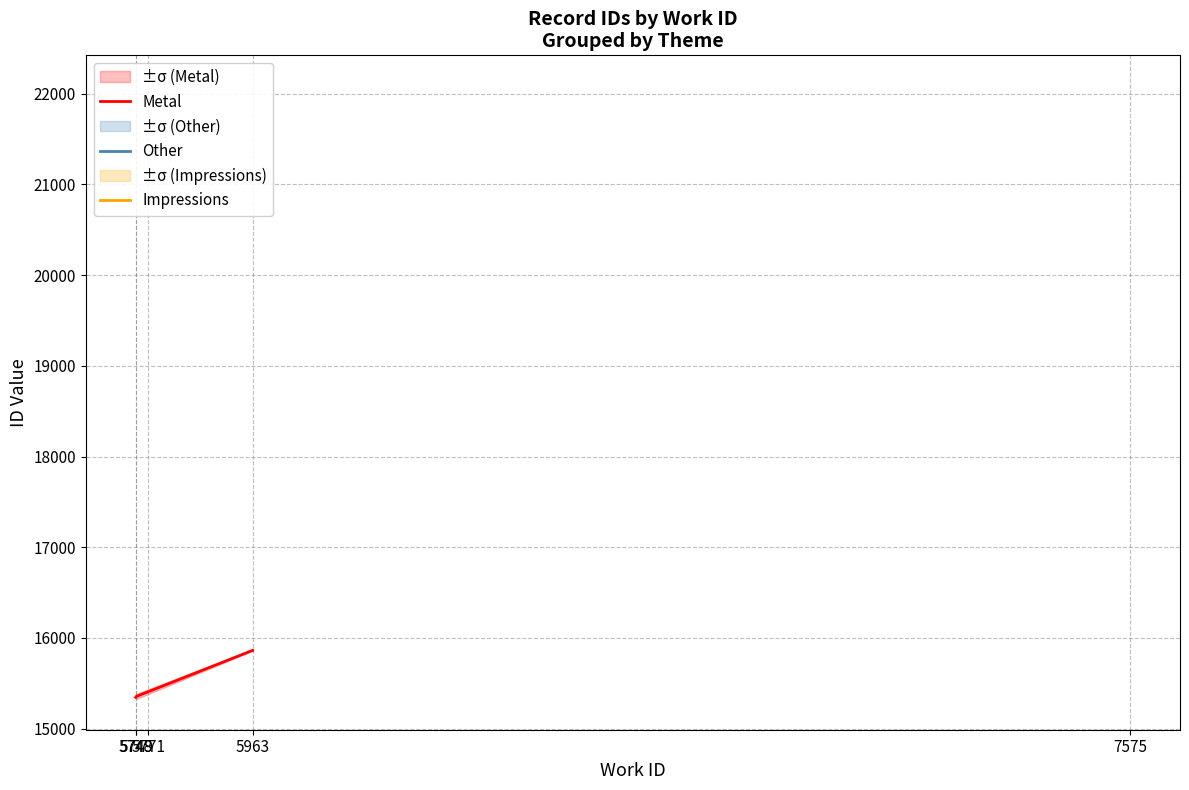

What is the average value?

15520.8